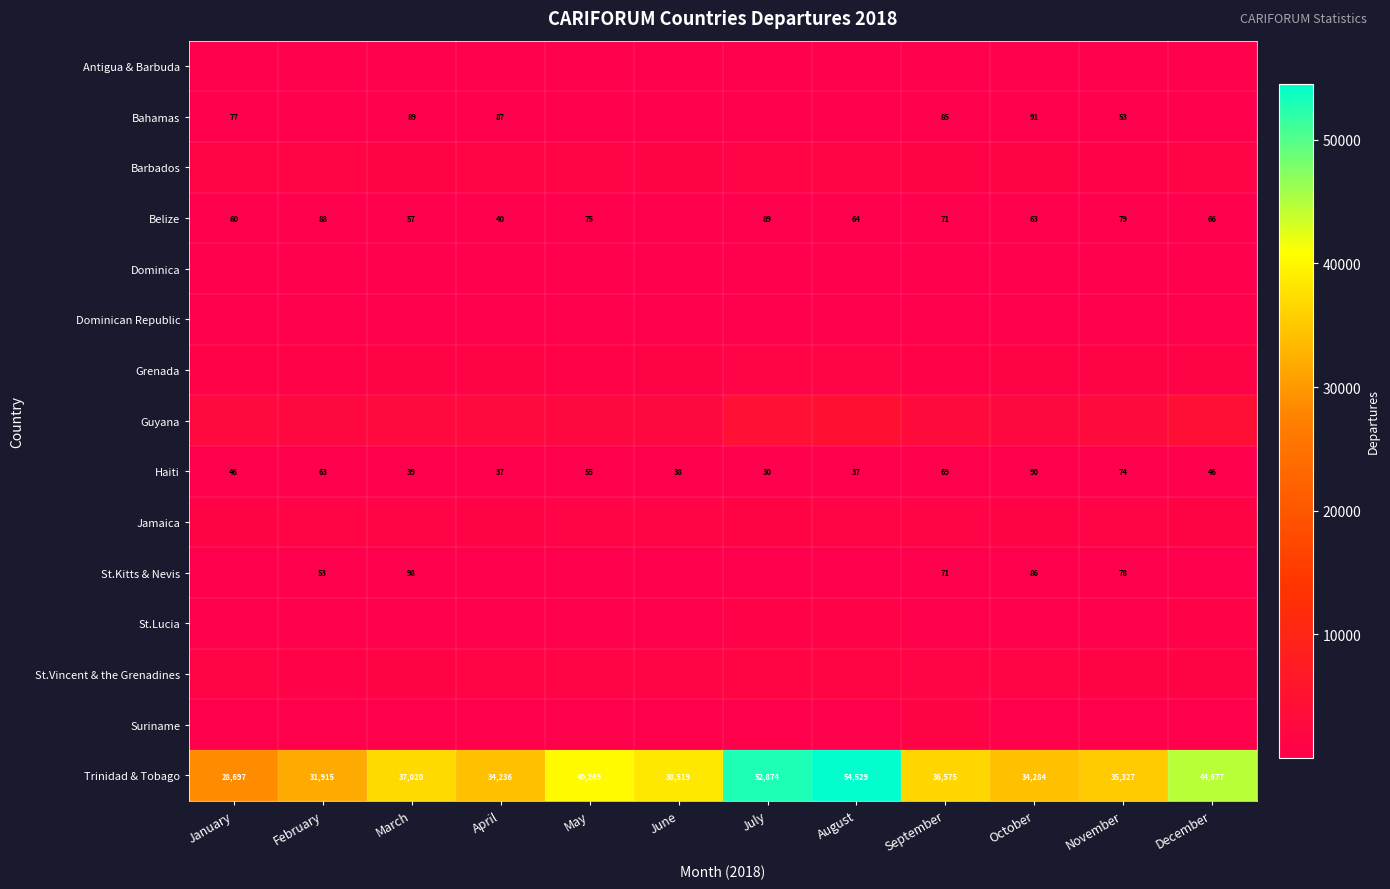

What is the difference between the maximum and minimum values in the Trinidad & Tobago series?

25832